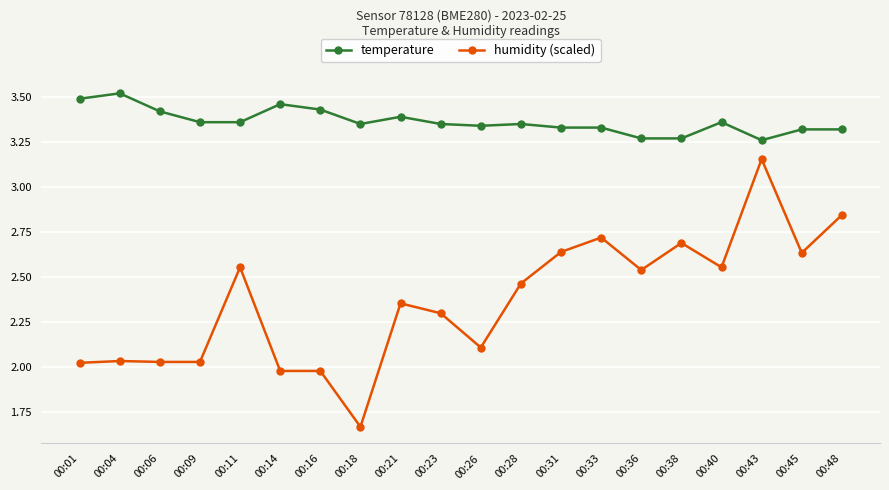

Which series has the largest range (max minus min)?

humidity (scaled)